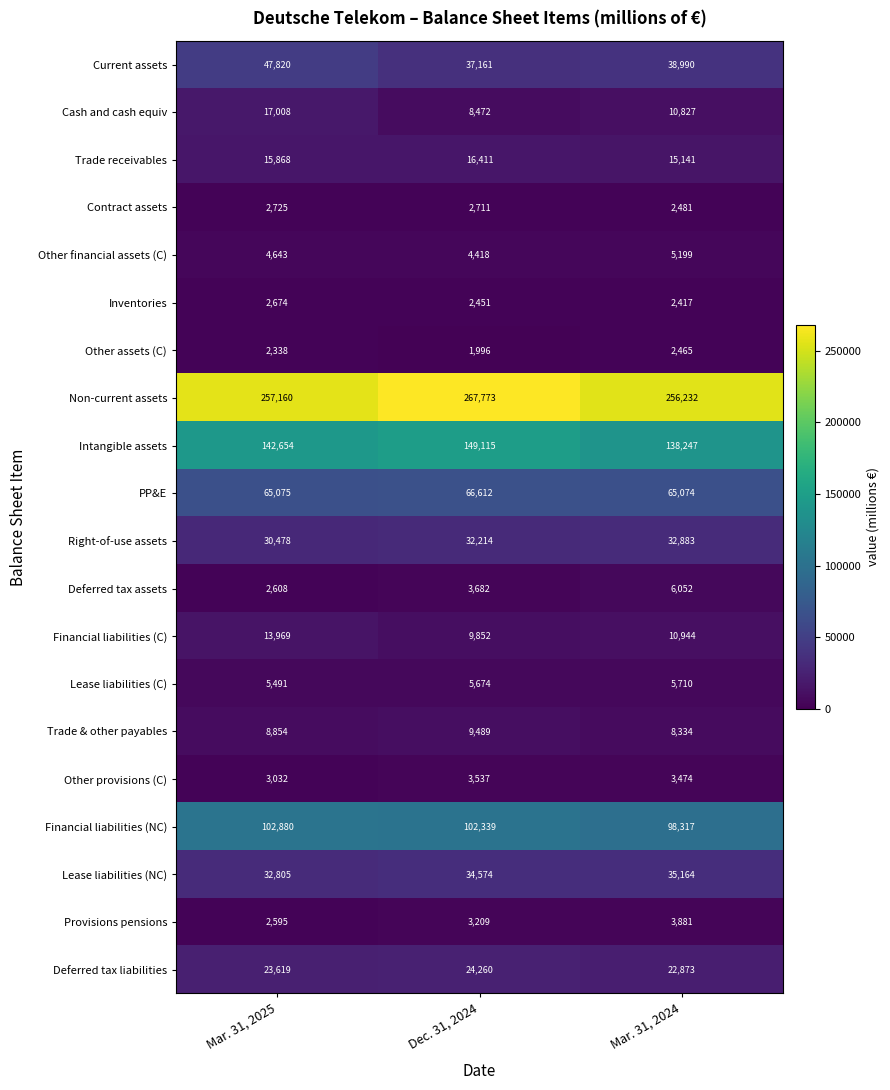

What is the sum of all Trade & other payables values?

26677